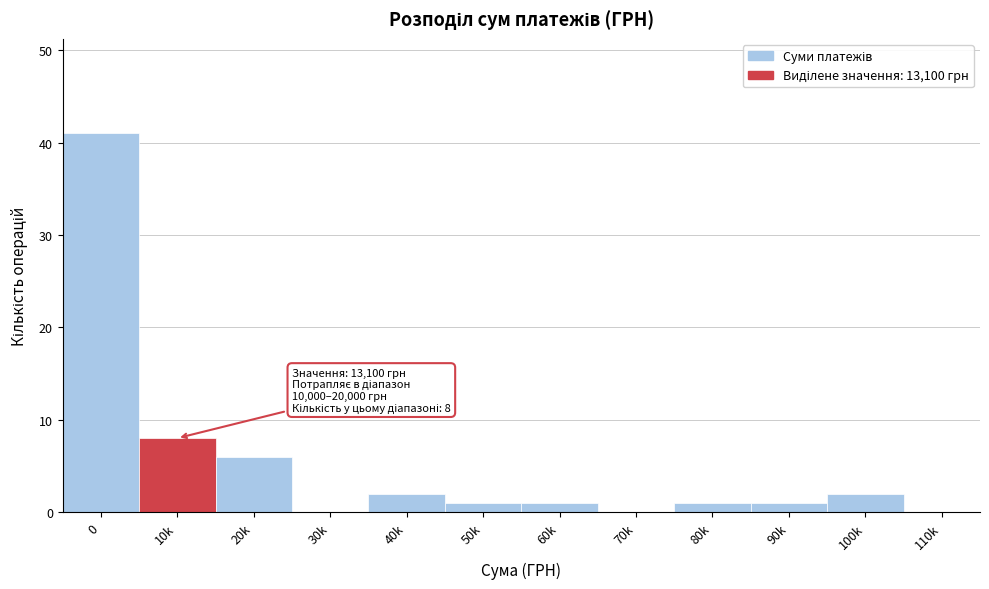

Reading right to left, what are all the values shown in this chart?

110k=0	100k=2	90k=1	80k=1	70k=0	60k=1	50k=1	40k=2	30k=0	20k=6	10k=8	0=41